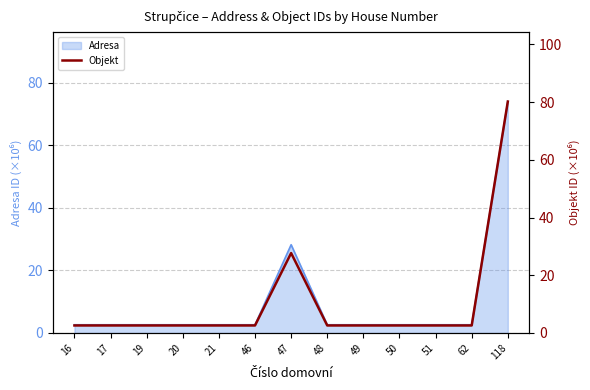

Approximately how many times larger is the value at 46 compared to 50?

1.0